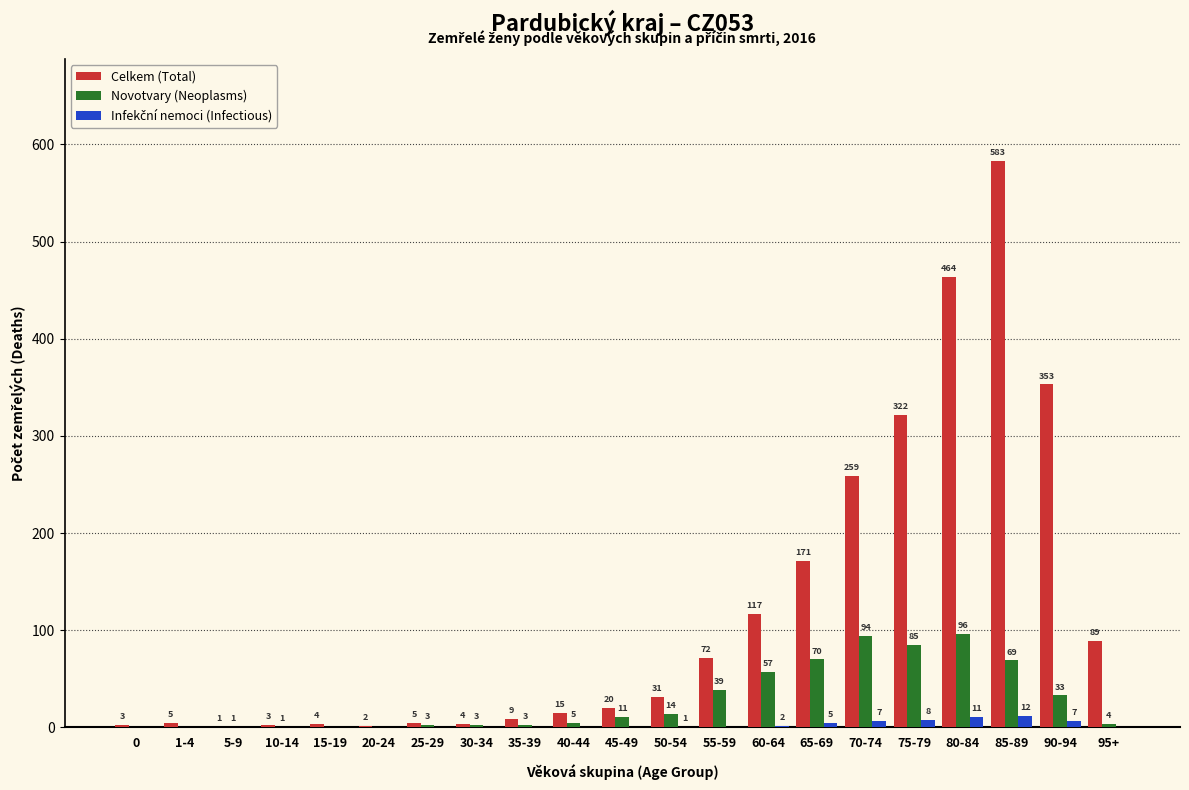

Which series changed the most between 80-84 and 95+?

Celkem (Total)